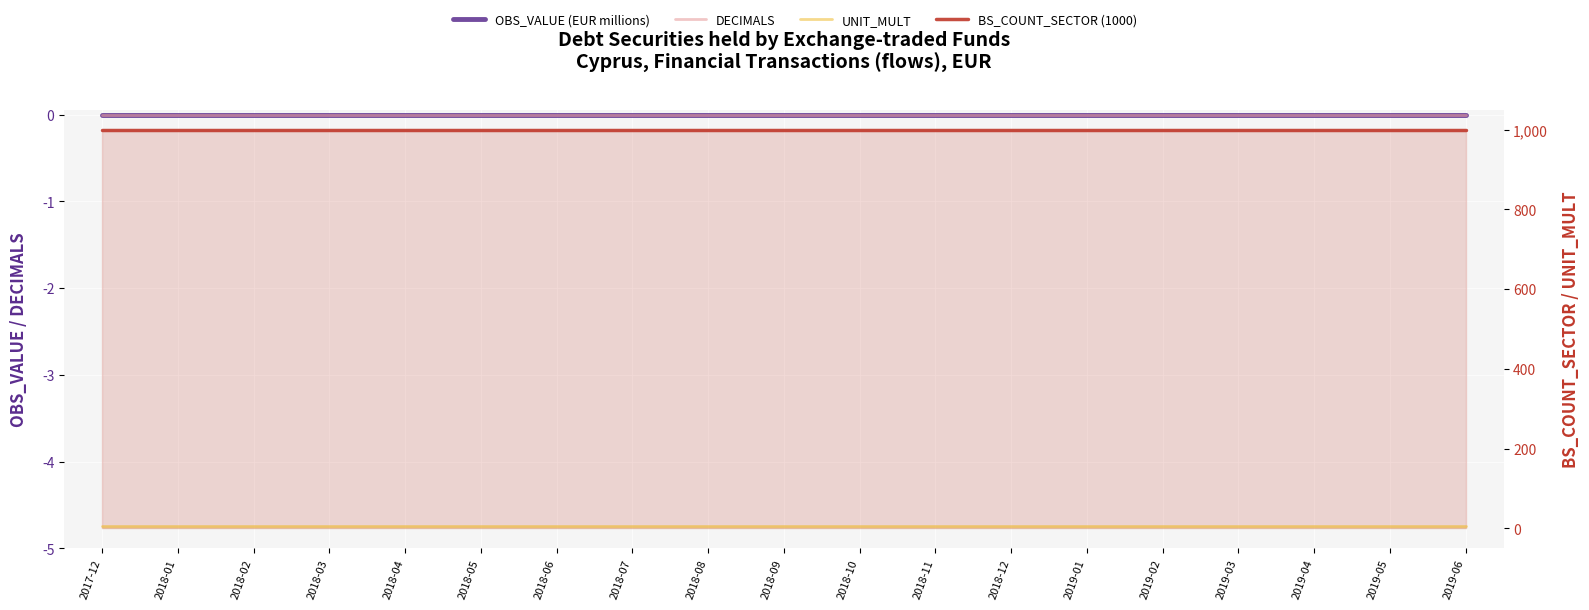

Which series has the largest range (max minus min)?

OBS_VALUE (EUR millions)